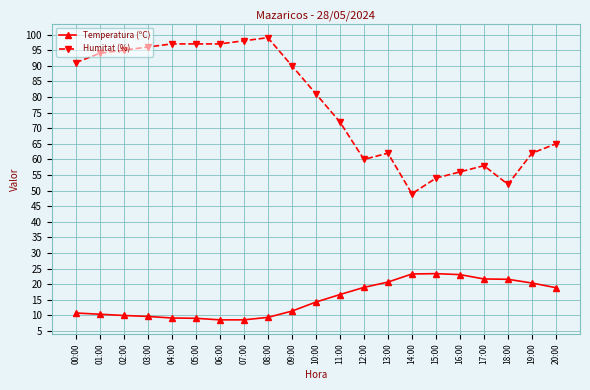

True or false: Temperatura (ºC) and Humitat (%) intersect in this chart.

False